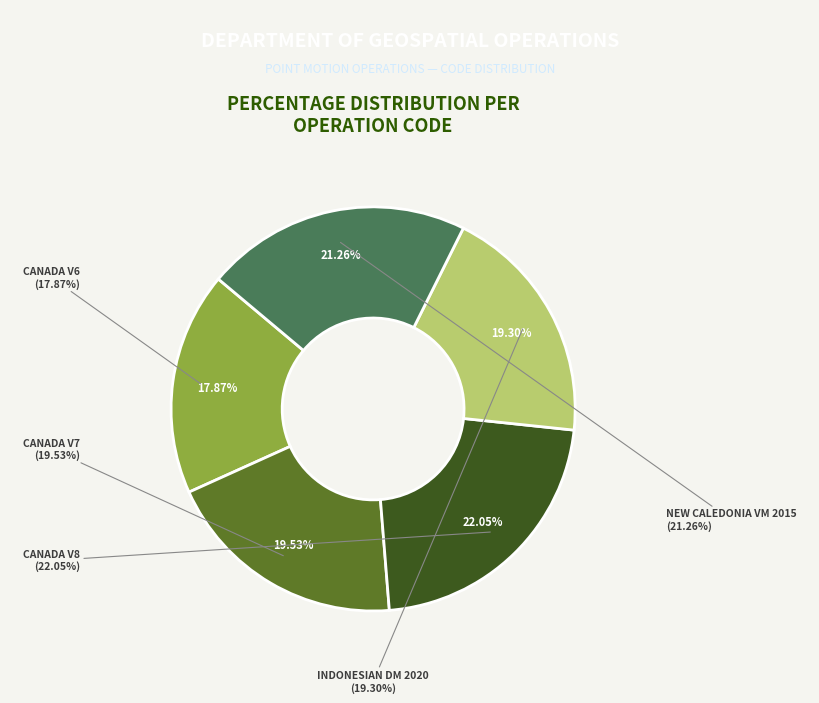

To the nearest percent, what is the combined percentage of Indonesian Deformation Model 2020 and Canada velocity grid v8?

41%